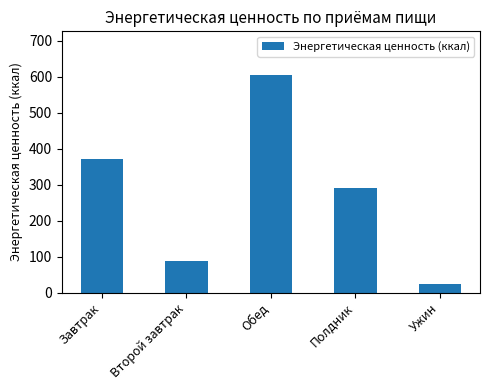

What is the value of the 5th bar from the left?

25.1